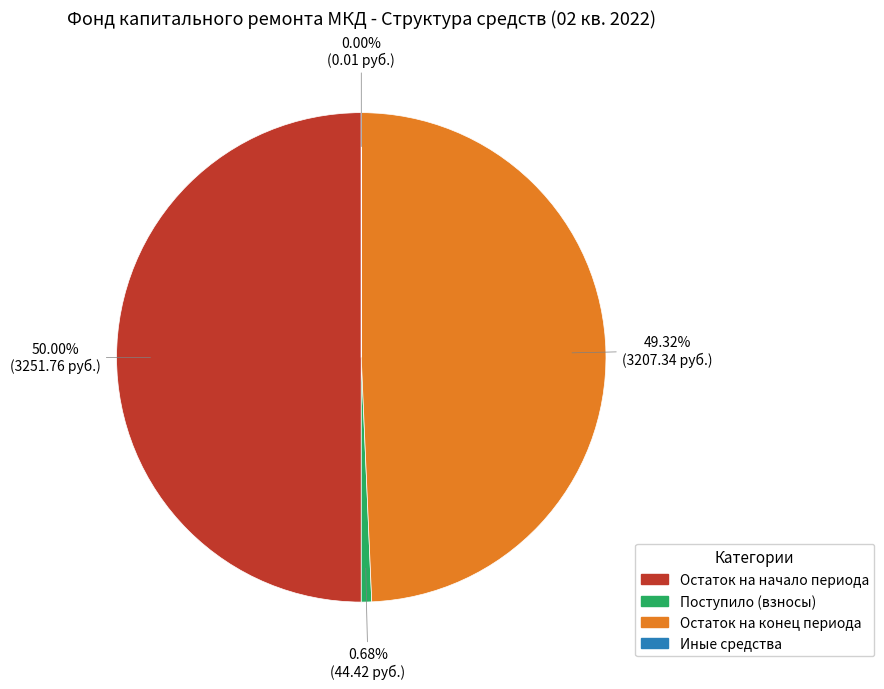

Do Остаток на начало периода and Поступило (взносы) together represent more than half of the pie?

Yes